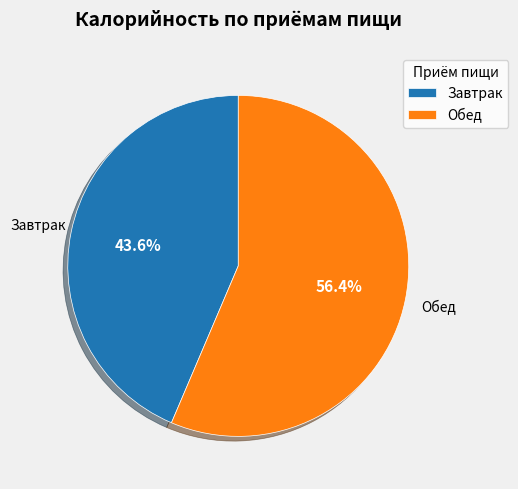

What is the ratio of the value at Завтрак to the value at Обед?

0.8